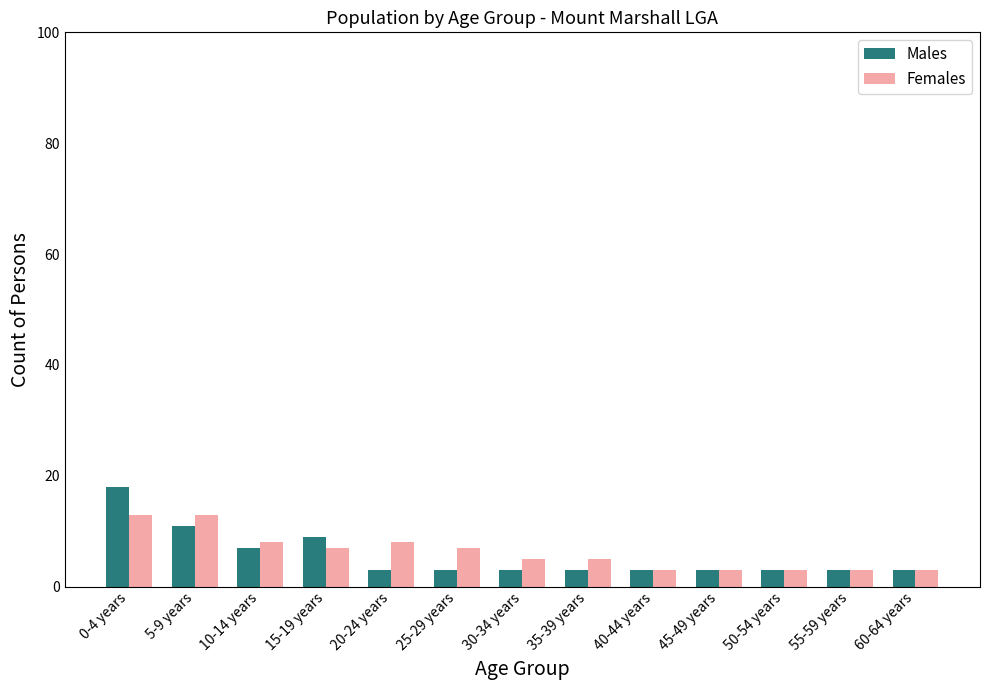

Rank the series by their maximum value, from lowest to highest.

Females, Males